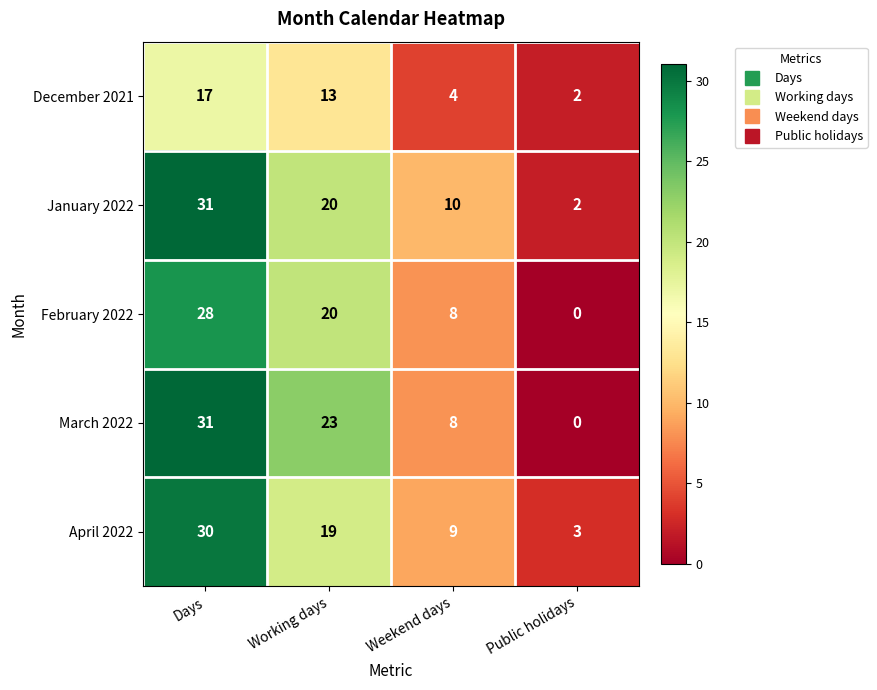

Reading left to right, what are all the values shown in this chart?

December 2021: Days=17	Working days=13	Weekend days=4	Public holidays=2
January 2022: Days=31	Working days=20	Weekend days=10	Public holidays=2
February 2022: Days=28	Working days=20	Weekend days=8	Public holidays=0
March 2022: Days=31	Working days=23	Weekend days=8	Public holidays=0
April 2022: Days=30	Working days=19	Weekend days=9	Public holidays=3